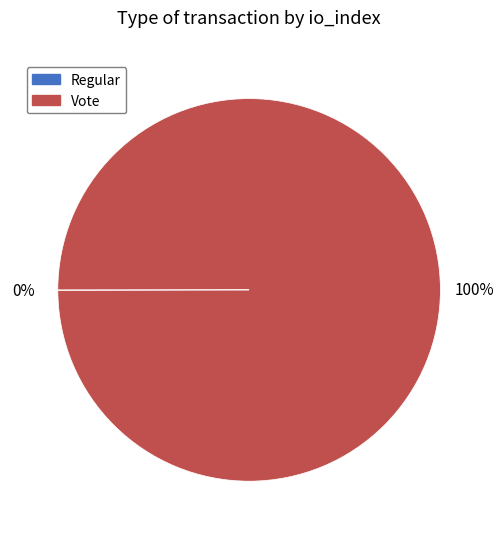

What percentage is the Vote slice, to the nearest percent?

100%